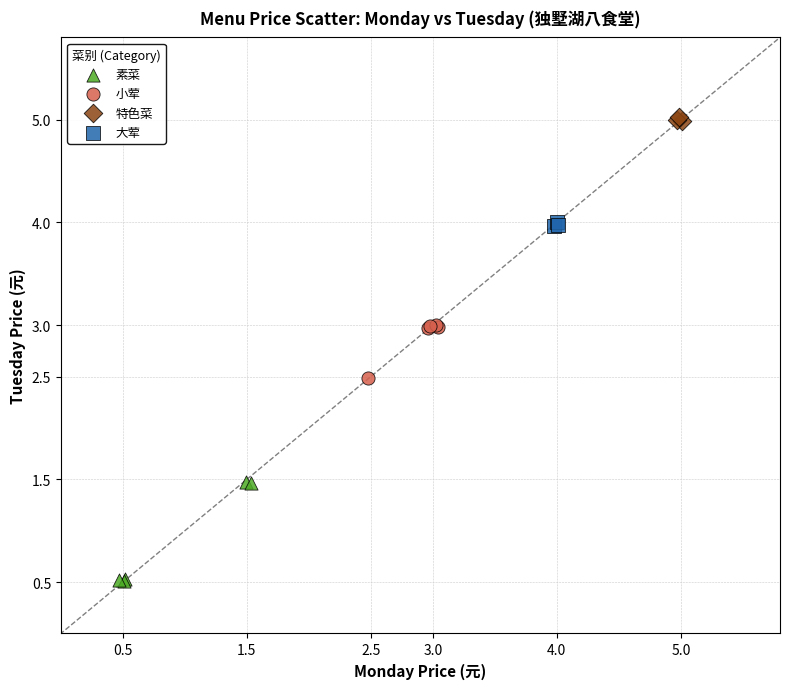

Which series has the widest spread of Y values?

素菜